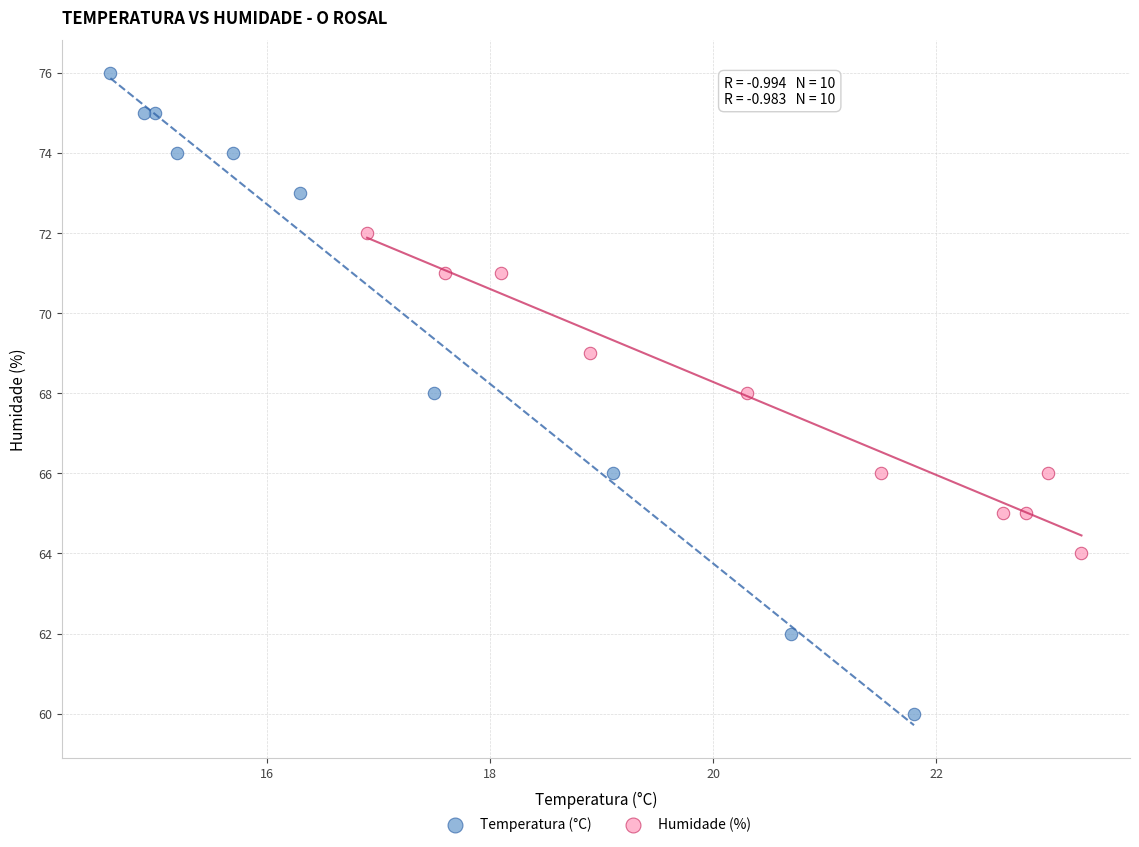

Which series has the widest spread of Y values?

Temperatura (°C)